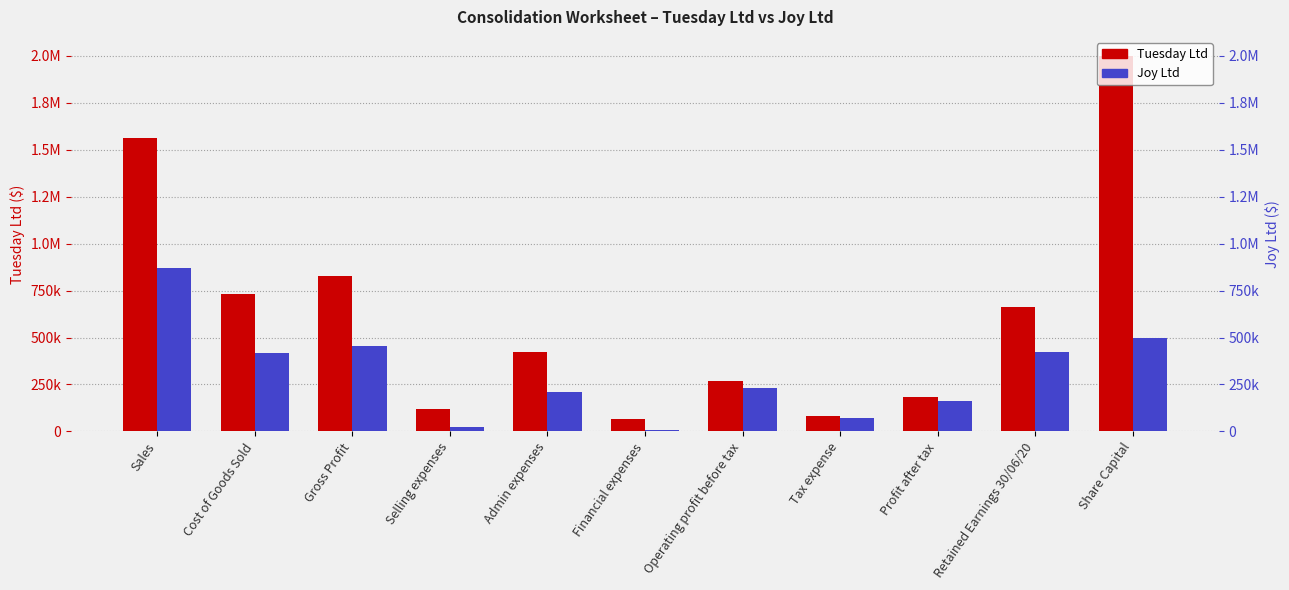

How many groups of bars are there?

11